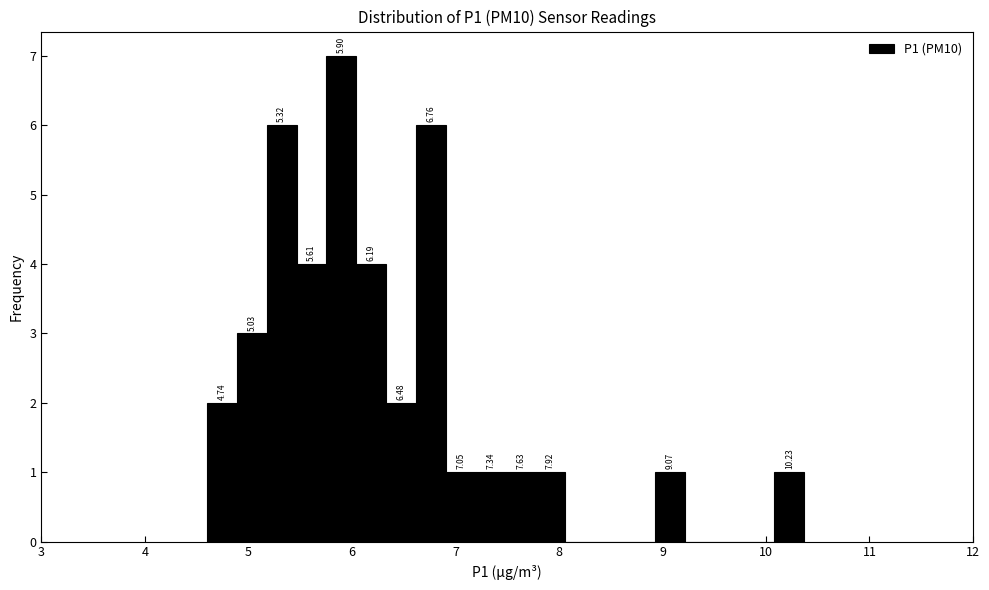

Read against the x-axis, roughly where is the centre of the tallest bar?

5.9